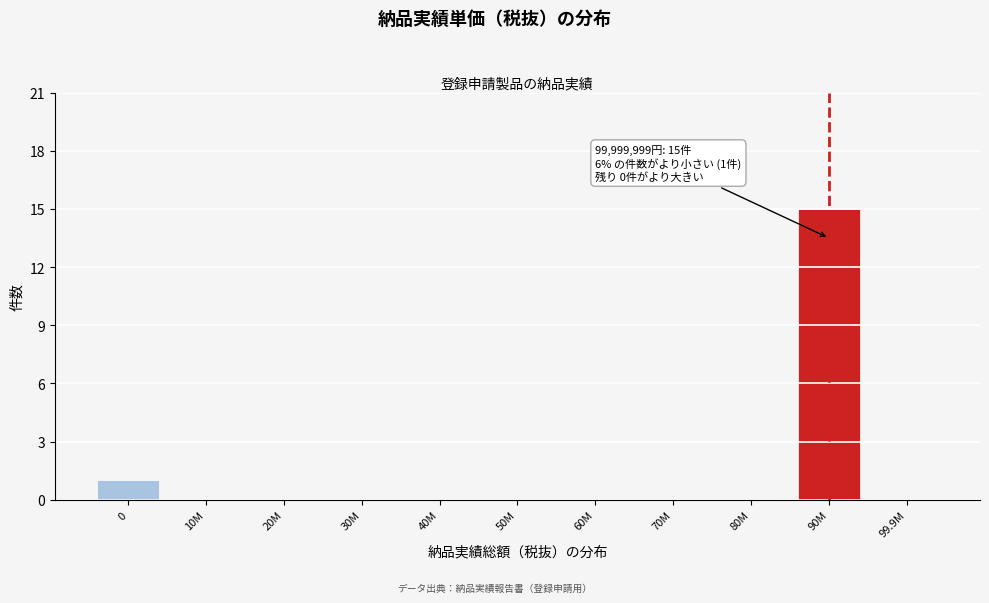

Reading left to right, transcribe all the data shown in this chart.

0=1	10M=0	20M=0	30M=0	40M=0	50M=0	60M=0	70M=0	80M=0	90M=15	99.9M=0